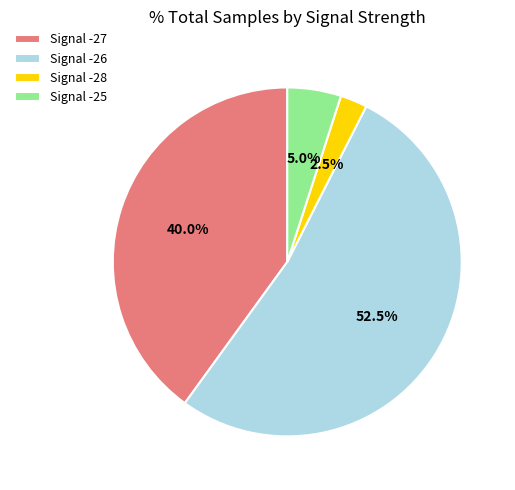

Combined, do Signal -28 and Signal -25 account for over 50%?

No